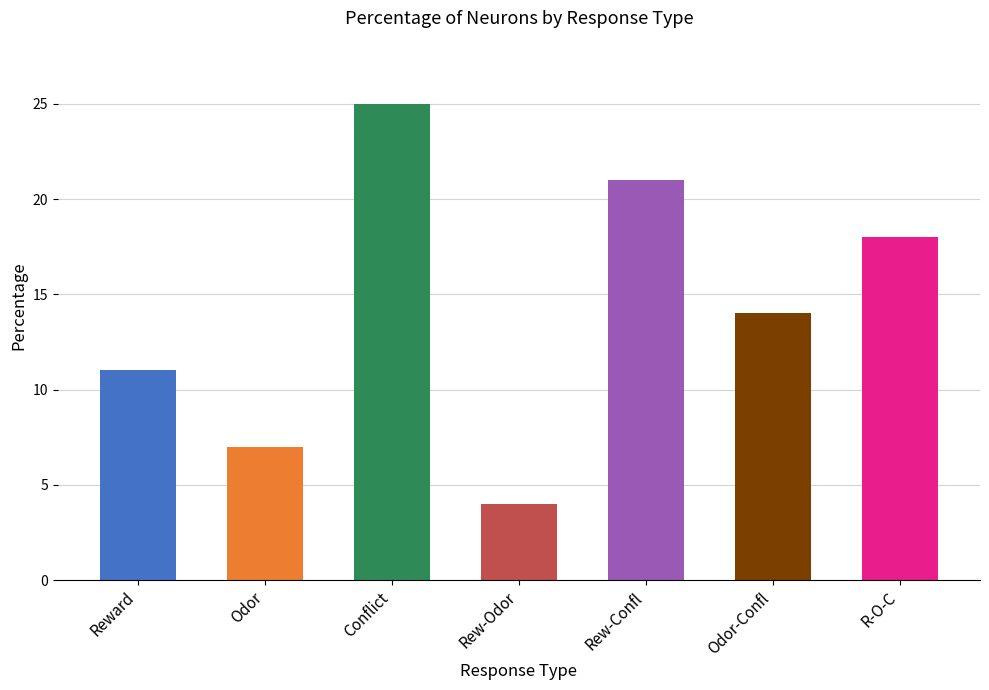

List the labels in order of value, smallest first.

Rew-Odor, Odor, Reward, Odor-Confl, R-O-C, Rew-Confl, Conflict